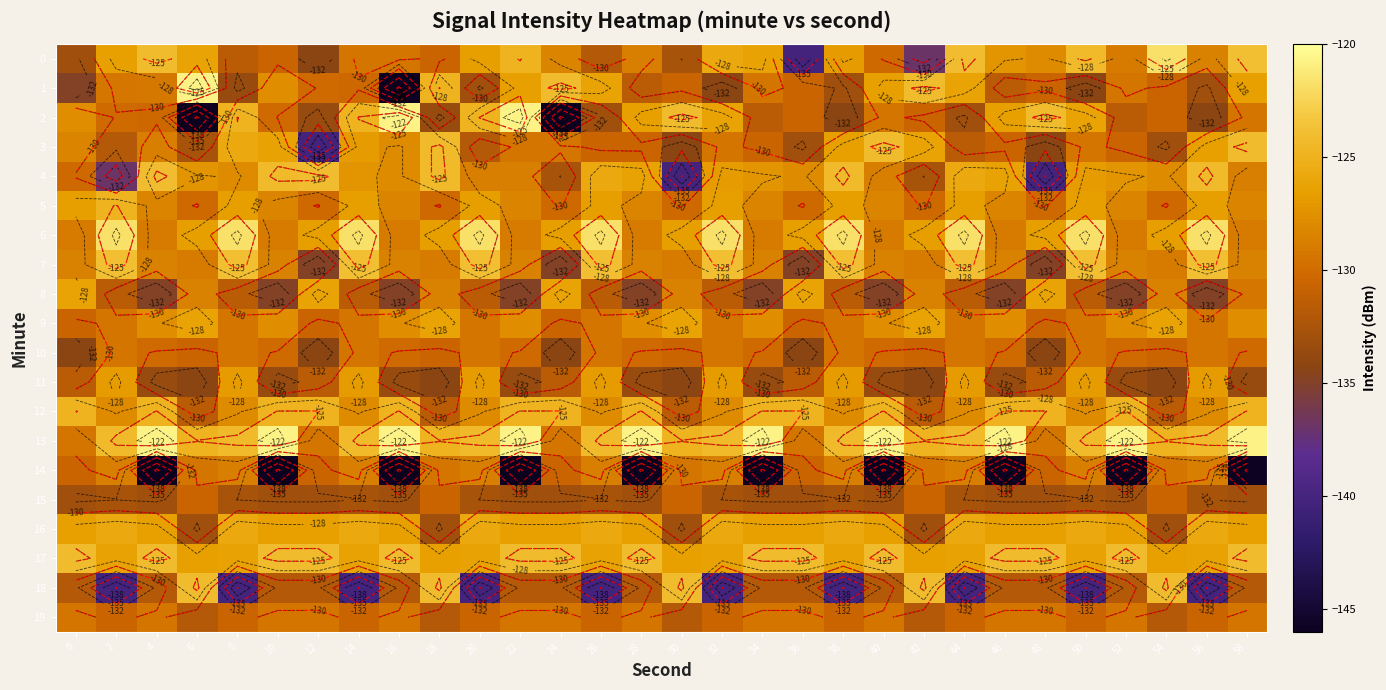

The 4 series shows -41.4 at 36. True or false?

False